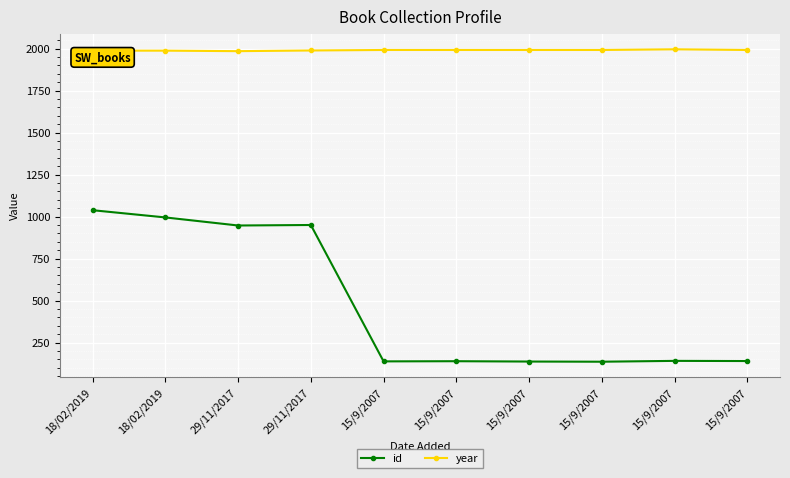

What is the label of the 7th point from the right?

29/11/2017